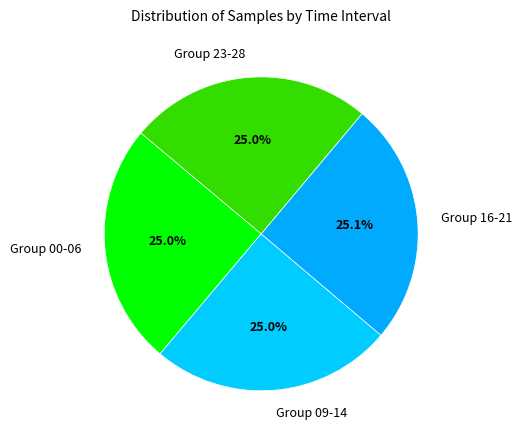

Approximately how many times larger is the value at Group 00-06 compared to Group 23-28?

1.0